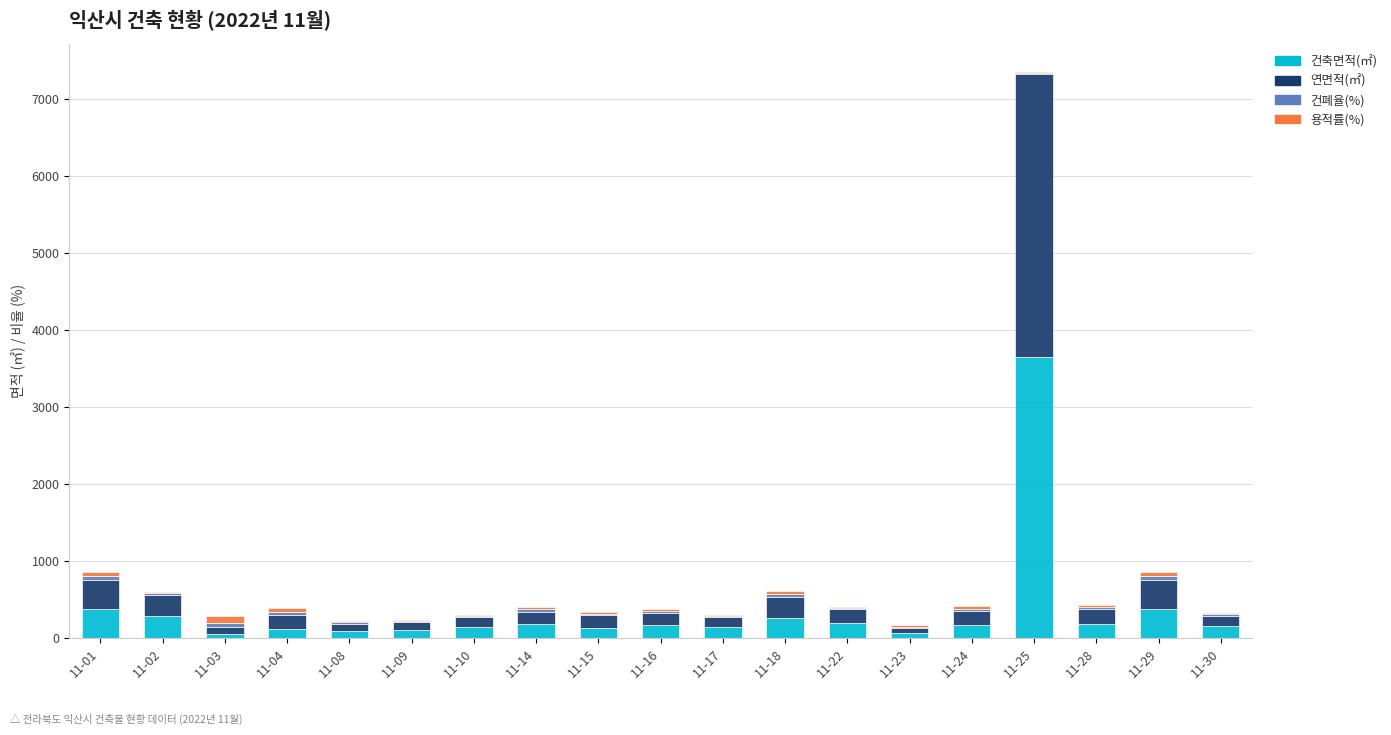

Which category has the highest value in the 건축면적(㎡) series?

11-25